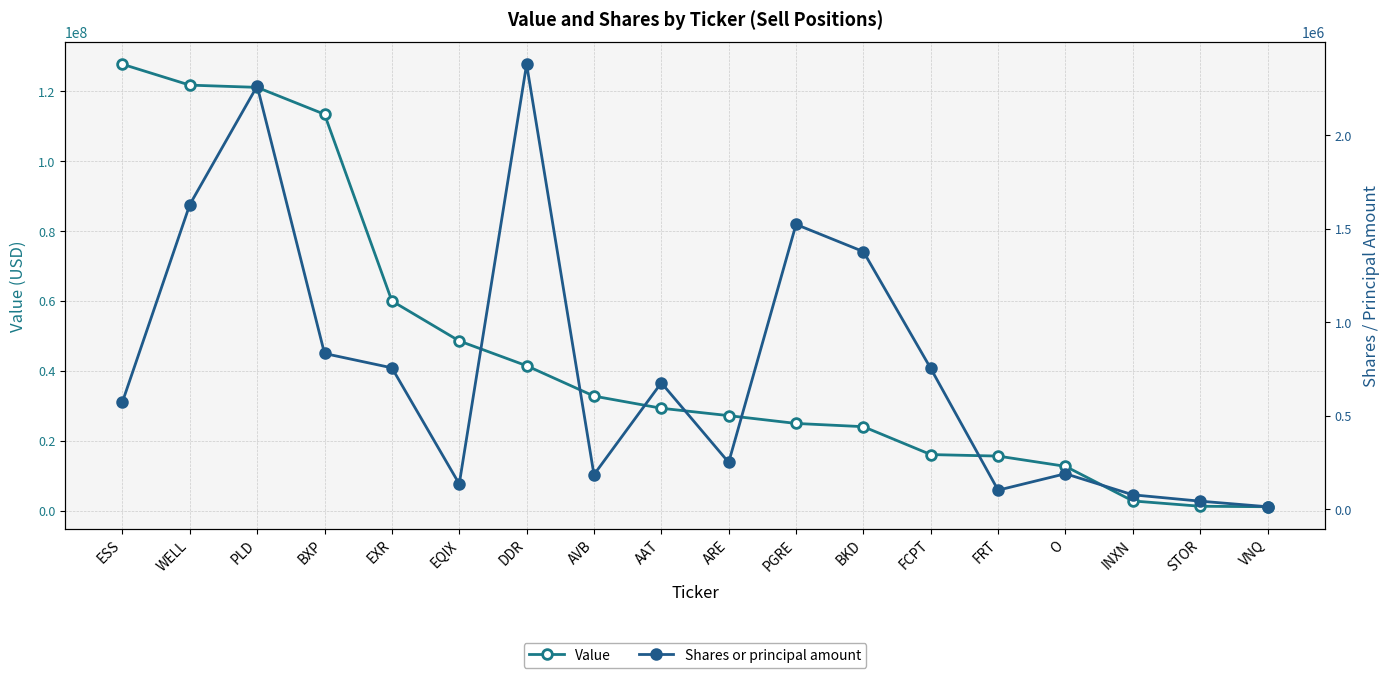

What value does the Value series have at BKD, to the nearest 50?

24026000